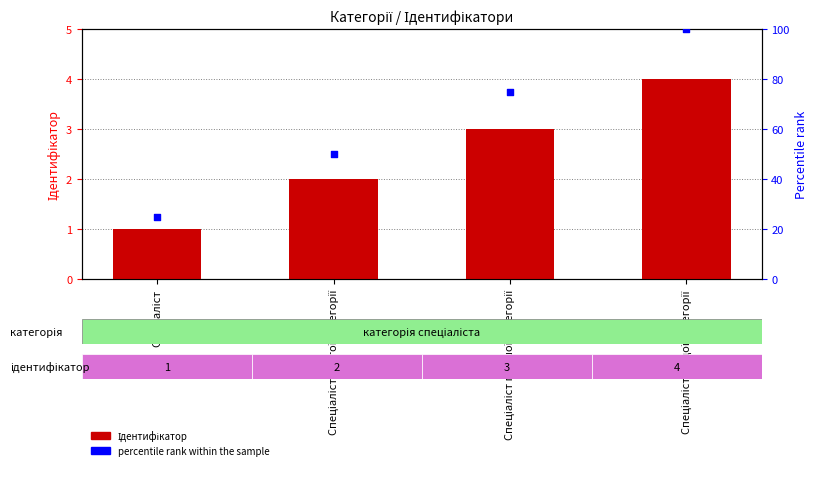

Which series has the largest Y range (max minus min)?

percentile rank within the sample